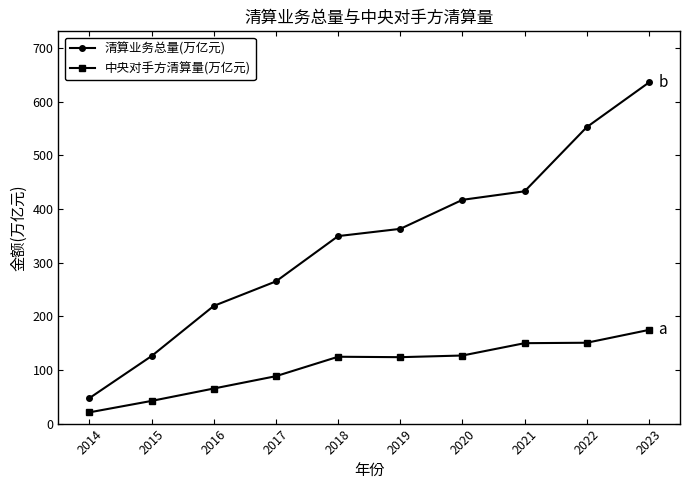

What is the difference between the second highest and second lowest values in the 中央对手方清算量(万亿元) series?

108.4